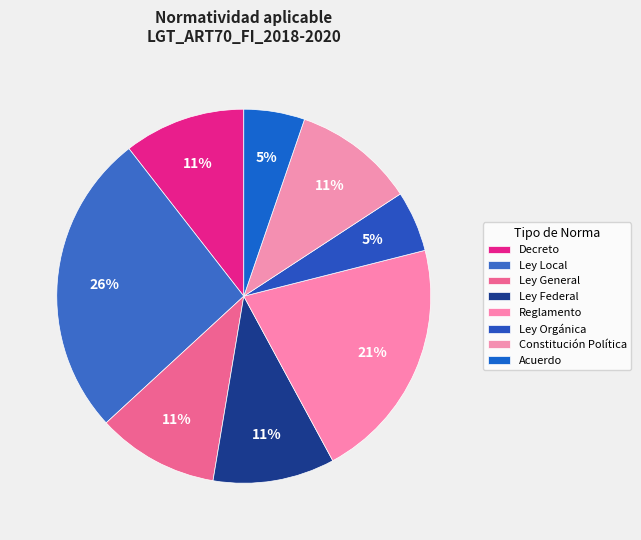

Which has a higher value, Ley Federal or Reglamento?

Reglamento